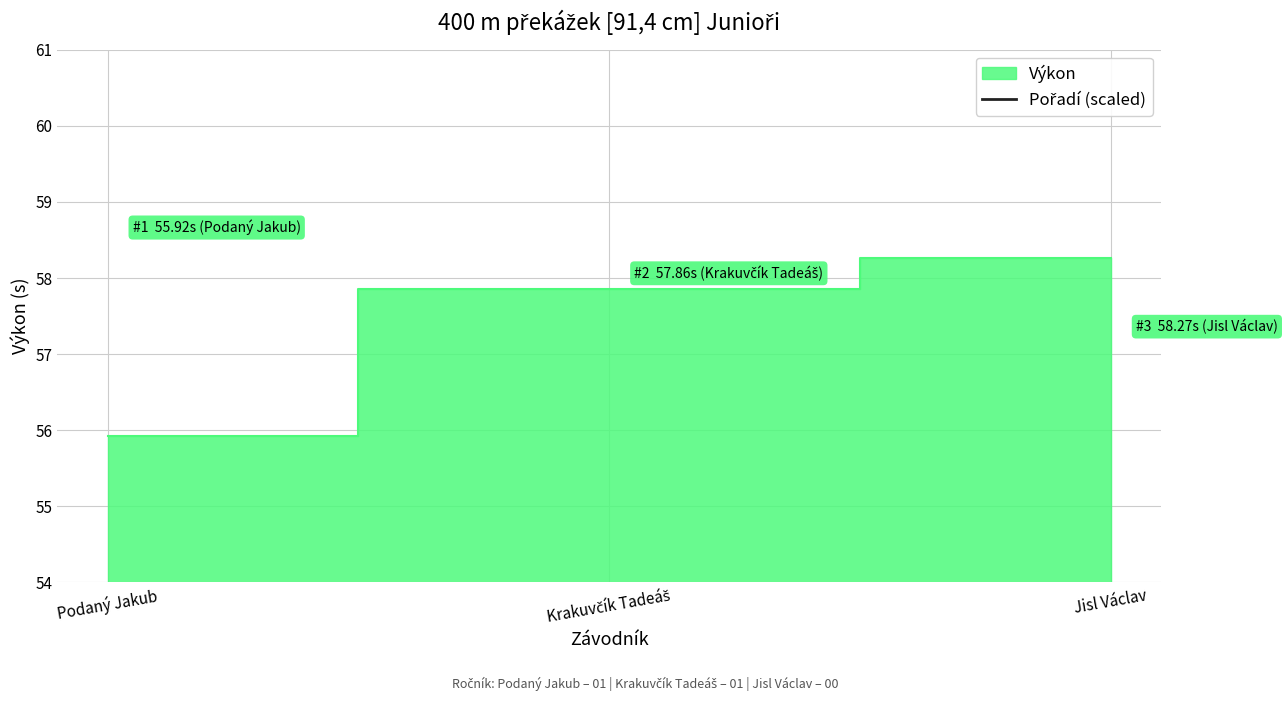

Which category has the highest value across all series?

Jisl Václav